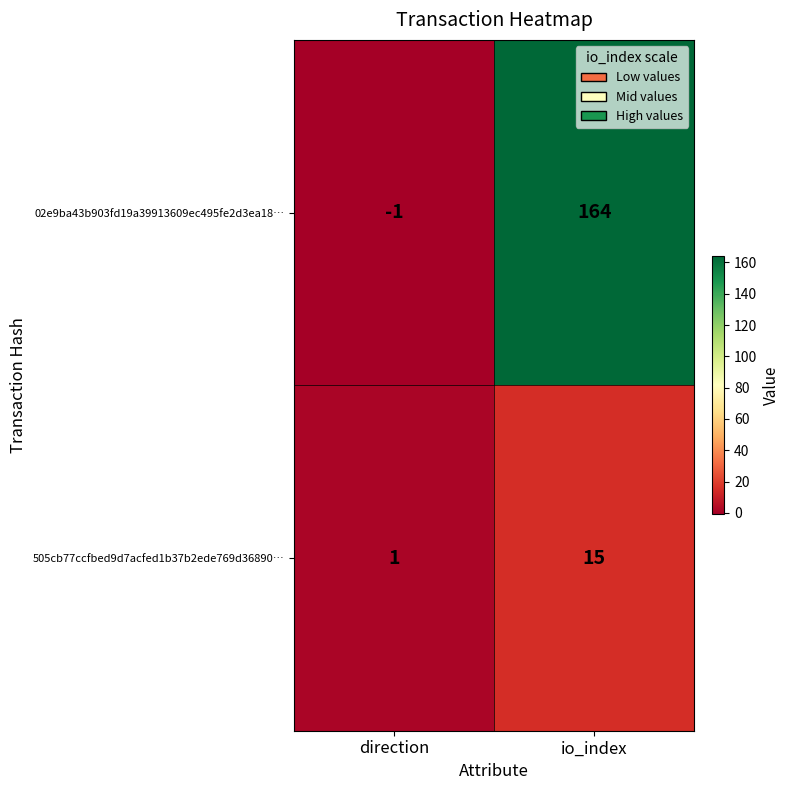

What is the spread (max minus min) of values at direction?

2